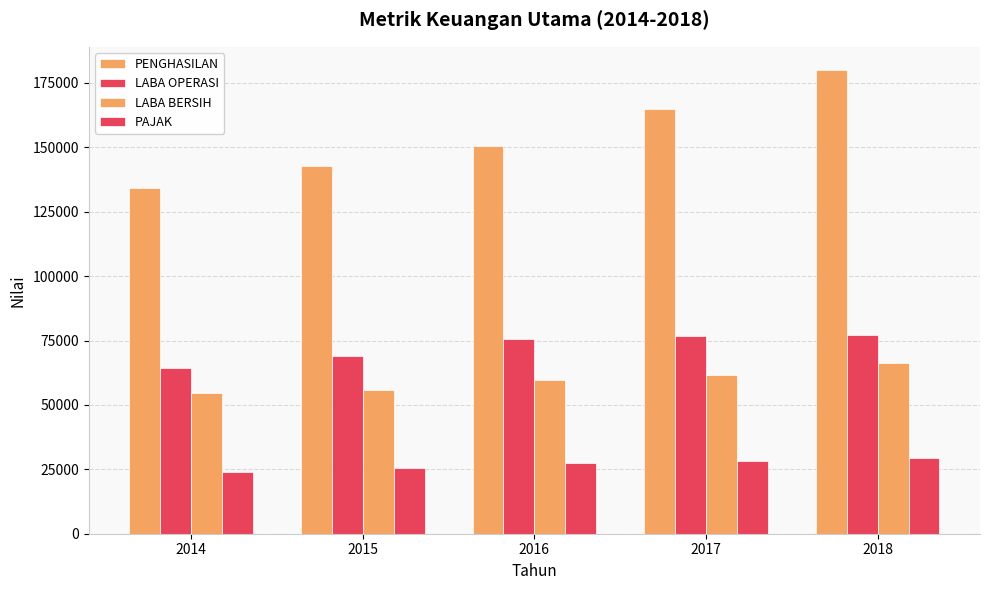

Is it true that LABA BERSIH equals 81572.9 at 2016?

False